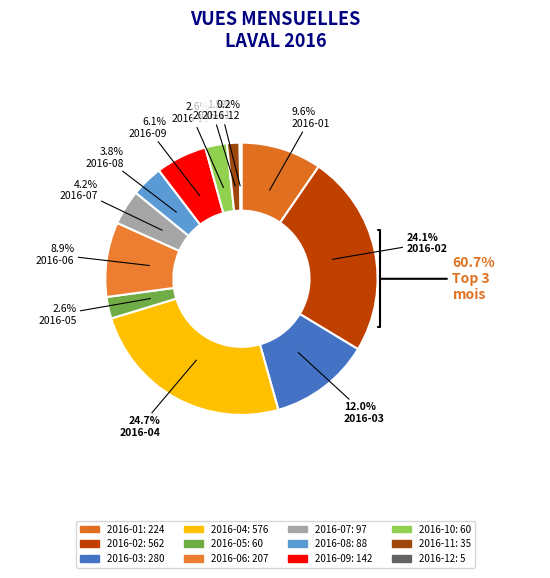

What is the ratio of the value at 2016-08 to the value at 2016-06?

0.4